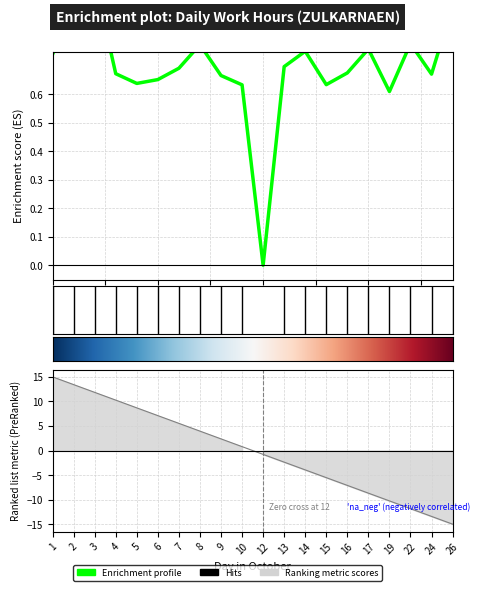

Reading left to right, list all the values displayed in this chart.

0.7	0.9	1.0	0.7	0.6	0.7	0.7	0.8	0.7	0.6	0.0	0.7	0.8	0.6	0.7	0.8	0.6	0.8	0.7	0.9